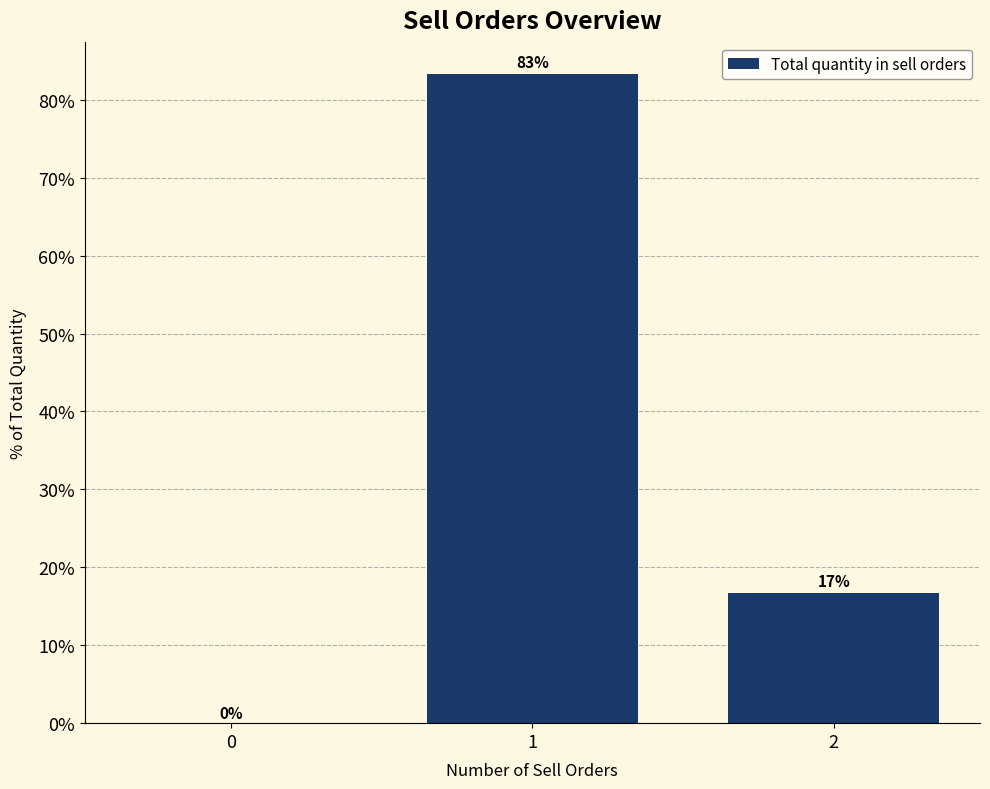

At which label is the value closest to 41?

2